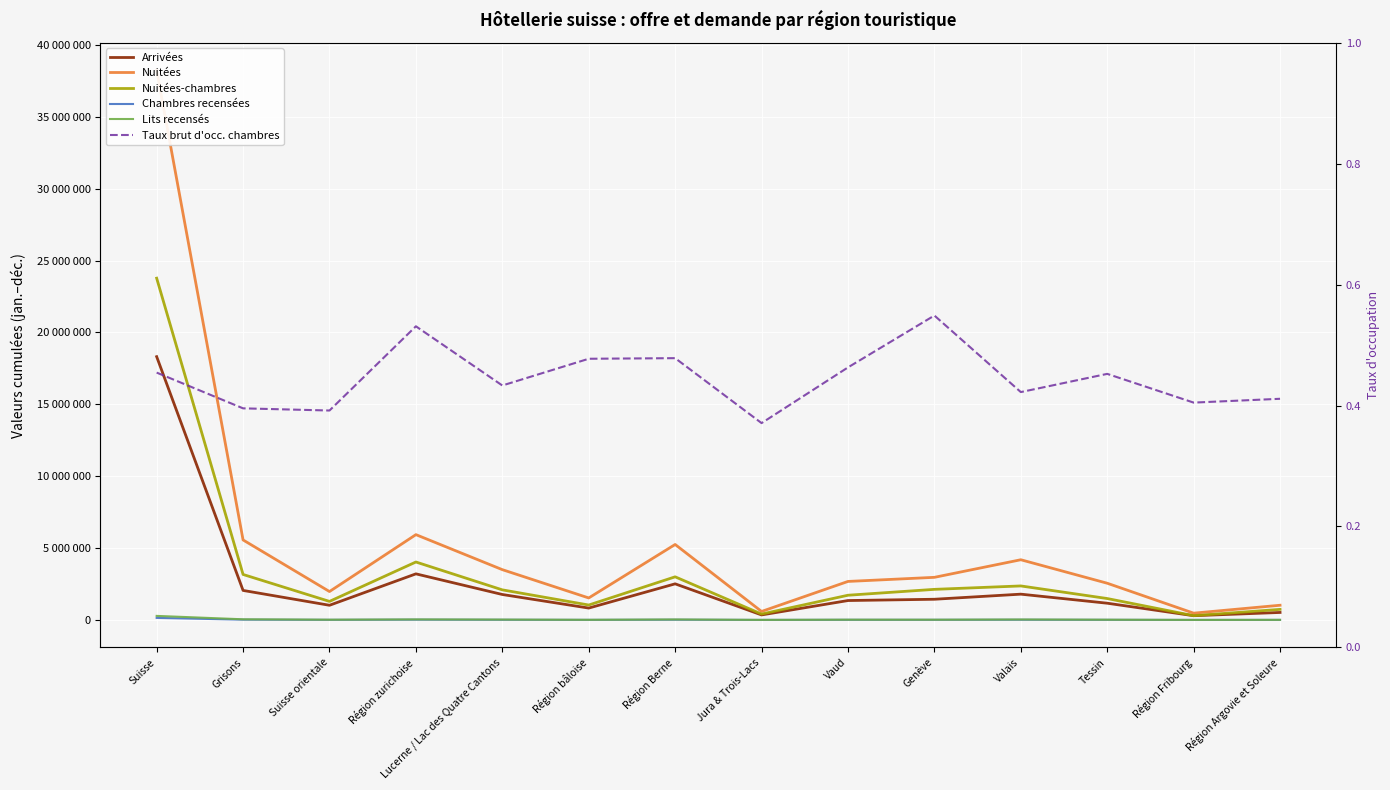

Reading left to right, list all the values displayed in this chart.

Arrivées: Suisse=18317631.0	Grisons=2054563.0	Suisse orientale=1021657.0	Région zurichoise=3207515.0	Lucerne / Lac des Quatre Cantons=1771943.0	Région bâloise=827286.0	Région Berne=2513346.0	Jura & Trois-Lacs=350541.0	Vaud=1351047.0	Genève=1440714.0	Valais=1794914.0	Tessin=1165725.0	Région Fribourg=296213.0	Région Argovie et Soleure=522167.0
Nuitées: Suisse=38241145.0	Grisons=5566580.0	Suisse orientale=1977246.0	Région zurichoise=5935731.0	Lucerne / Lac des Quatre Cantons=3500246.0	Région bâloise=1531150.0	Région Berne=5251001.0	Jura & Trois-Lacs=591898.0	Vaud=2680057.0	Genève=2965424.0	Valais=4189080.0	Tessin=2555243.0	Région Fribourg=473639.0	Région Argovie et Soleure=1023850.0
Nuitées-chambres: Suisse=23776687.0	Grisons=3165058.0	Suisse orientale=1291159.0	Région zurichoise=4032377.0	Lucerne / Lac des Quatre Cantons=2093954.0	Région bâloise=1038864.0	Région Berne=3001233.0	Jura & Trois-Lacs=411256.0	Vaud=1720143.0	Genève=2129339.0	Valais=2367062.0	Tessin=1490797.0	Région Fribourg=299157.0	Région Argovie et Soleure=736288.0
Chambres recensées: Suisse=143312.0	Grisons=21933.0	Suisse orientale=9028.0	Région zurichoise=20803.0	Lucerne / Lac des Quatre Cantons=13243.0	Région bâloise=5961.0	Région Berne=17189.0	Jura & Trois-Lacs=3037.0	Vaud=10177.0	Genève=10628.0	Valais=15356.0	Tessin=9028.0	Région Fribourg=2024.0	Région Argovie et Soleure=4905.0
Lits recensés: Suisse=282486.0	Grisons=46599.0	Suisse orientale=18675.0	Région zurichoise=37957.0	Lucerne / Lac des Quatre Cantons=26449.0	Région bâloise=11779.0	Région Berne=34872.0	Jura & Trois-Lacs=5723.0	Vaud=19443.0	Genève=17511.0	Valais=32619.0	Tessin=18146.0	Région Fribourg=4106.0	Région Argovie et Soleure=8607.0
Taux brut d'occ. chambres: Suisse=0.5	Grisons=0.4	Suisse orientale=0.4	Région zurichoise=0.5	Lucerne / Lac des Quatre Cantons=0.4	Région bâloise=0.5	Région Berne=0.5	Jura & Trois-Lacs=0.4	Vaud=0.5	Genève=0.5	Valais=0.4	Tessin=0.5	Région Fribourg=0.4	Région Argovie et Soleure=0.4